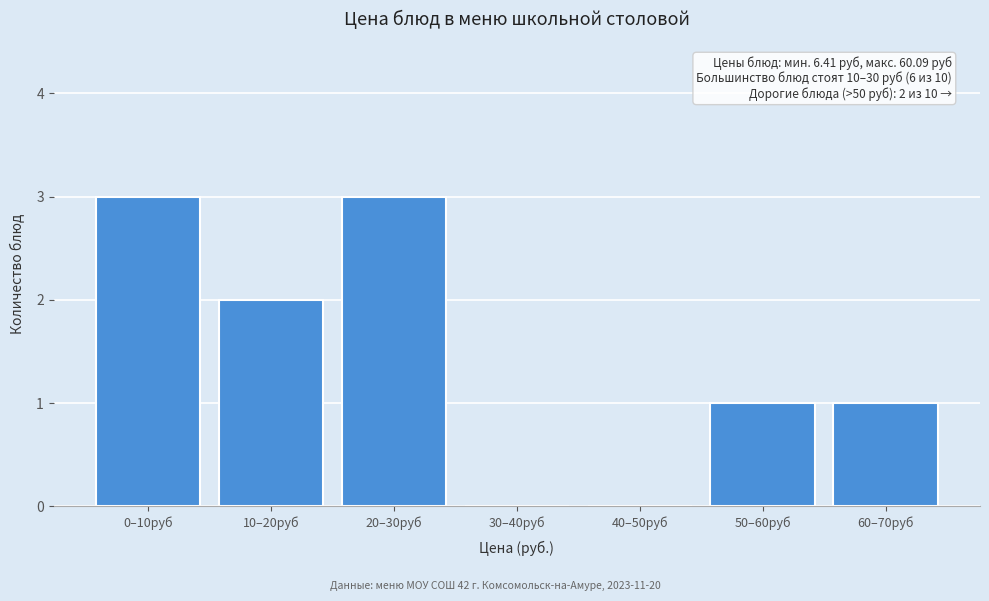

Reading left to right, extract all data points from this chart.

0–10руб=3	10–20руб=2	20–30руб=3	30–40руб=0	40–50руб=0	50–60руб=1	60–70руб=1